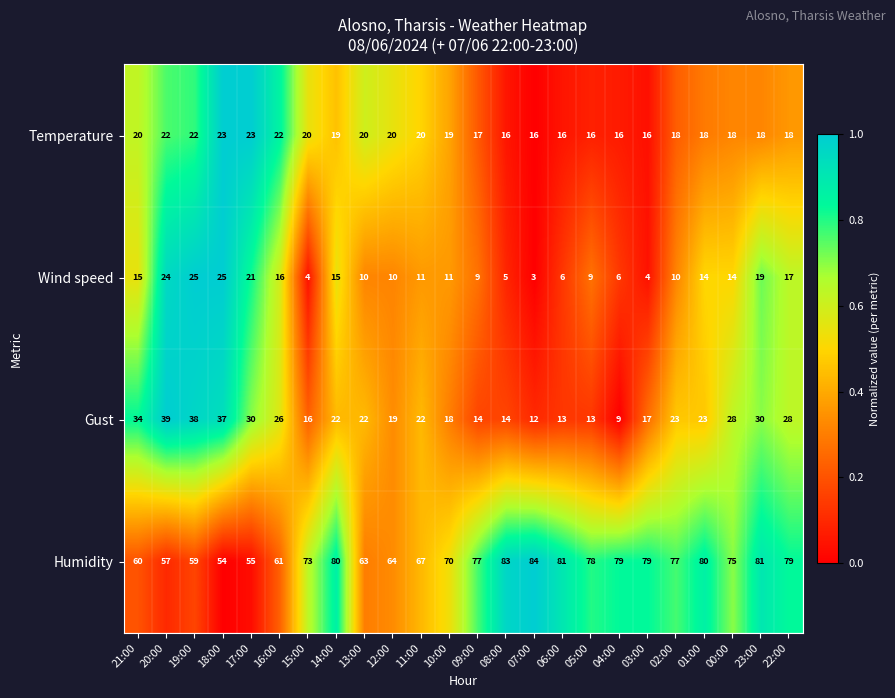

Rank the series by their maximum value, from lowest to highest.

Temperature, Wind speed, Gust, Humidity